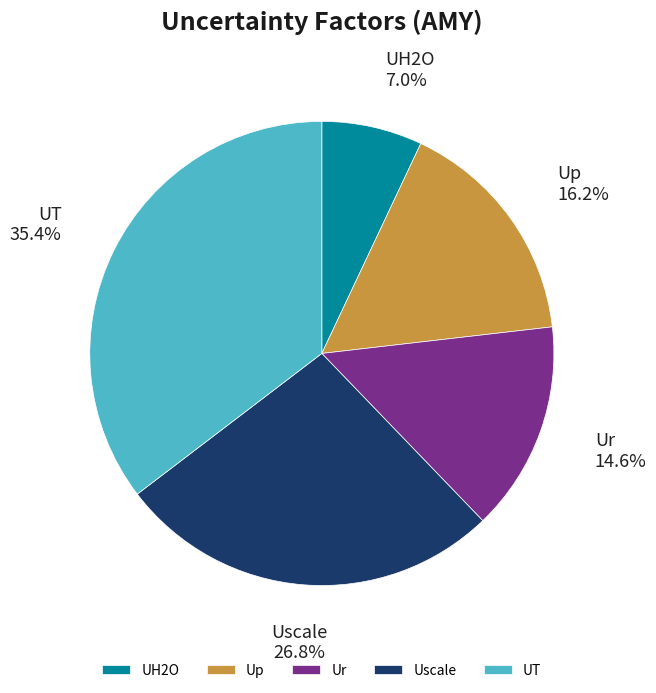

How many slices are in this pie chart?

5